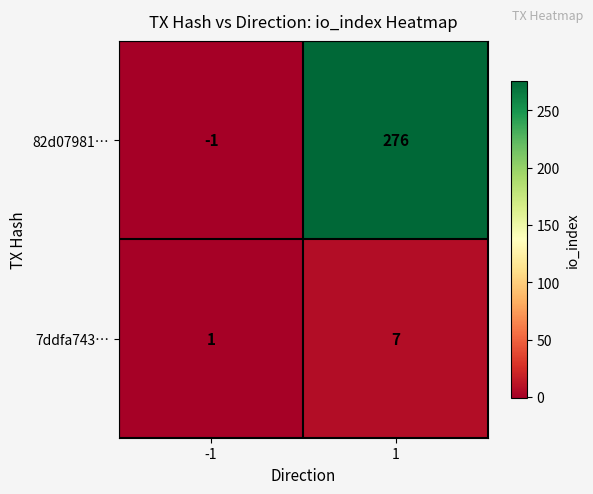

Is the value of 82d07981… at -1 greater than the value of 7ddfa743… at 1?

No